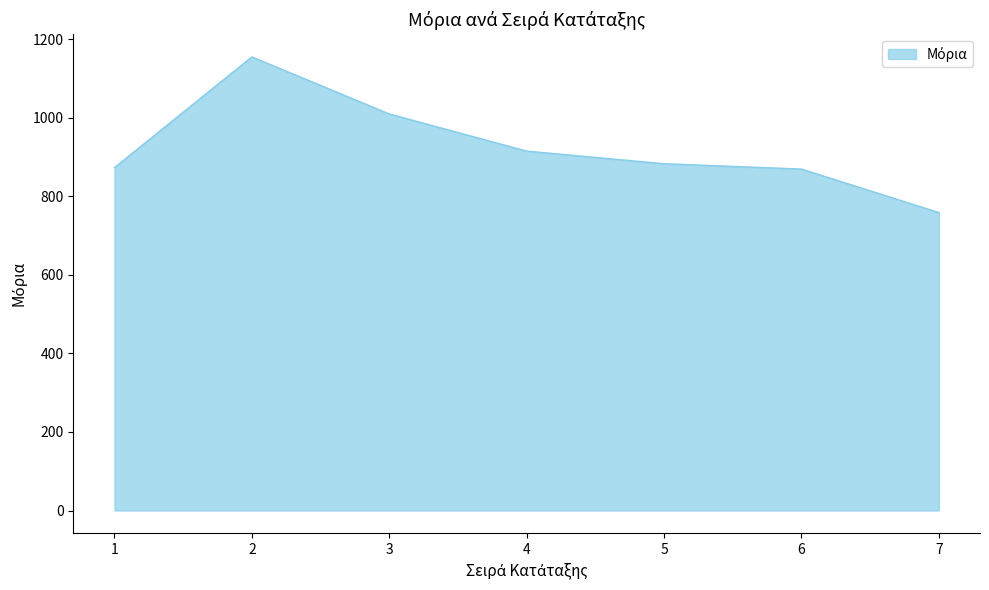

What is the ratio of the value at 1 to the value at 3?

0.9